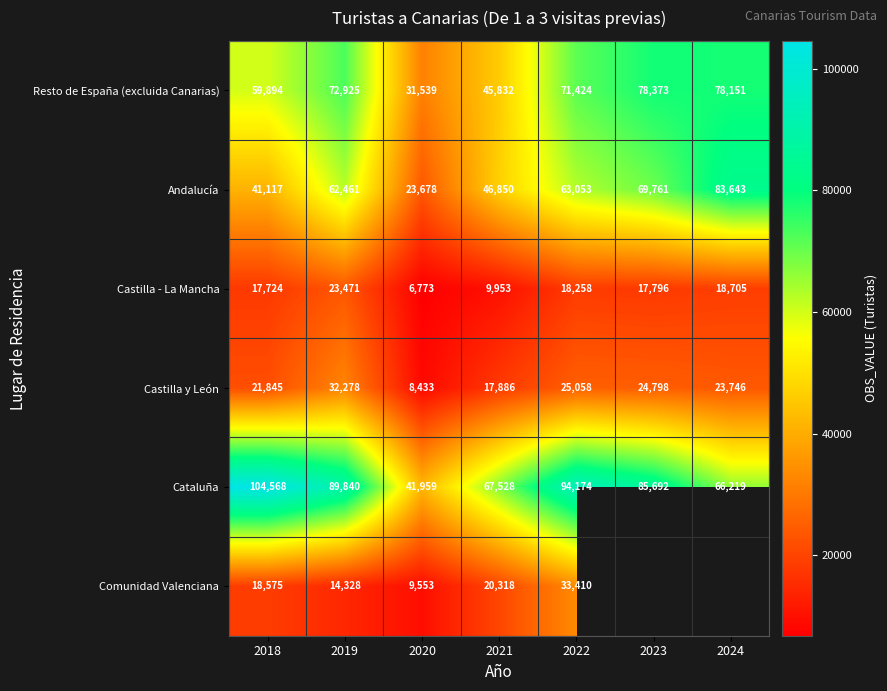

The value of Andalucía at 2020 is 14845. True or false?

False